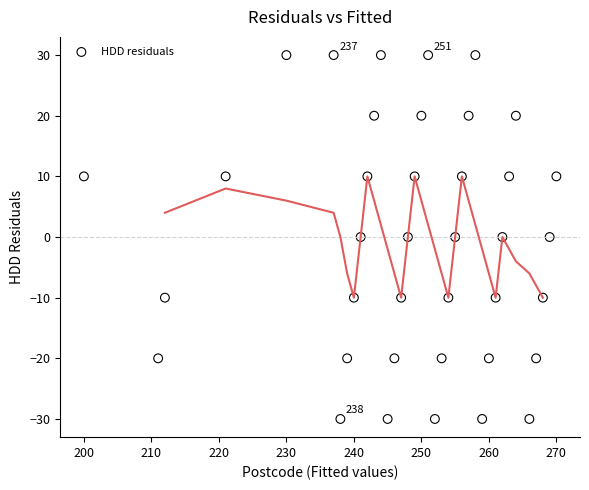

What is the range of Y values (max minus min)?

60